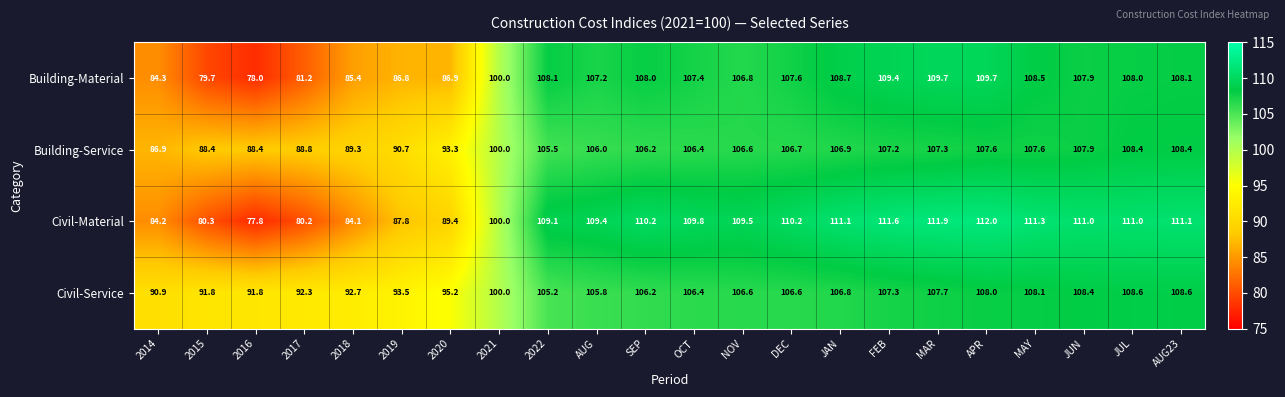

Which series has the largest range (max minus min)?

Civil-Material